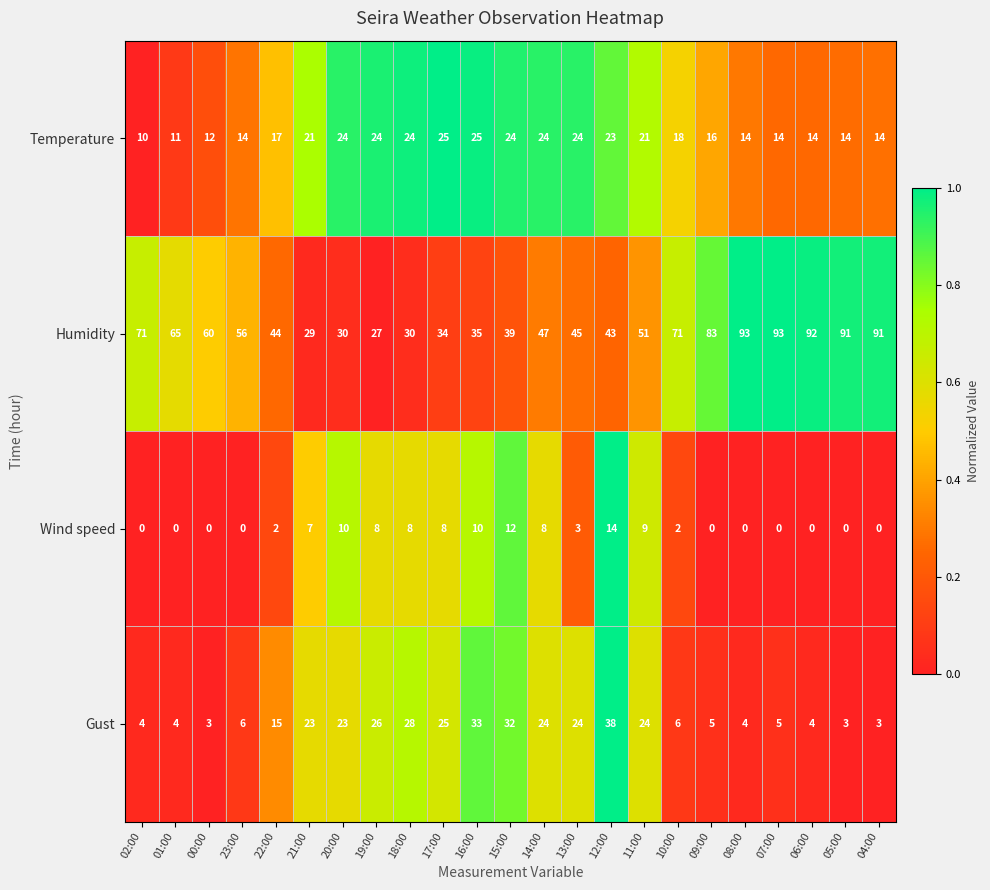

What is the minimum value for Gust?

3